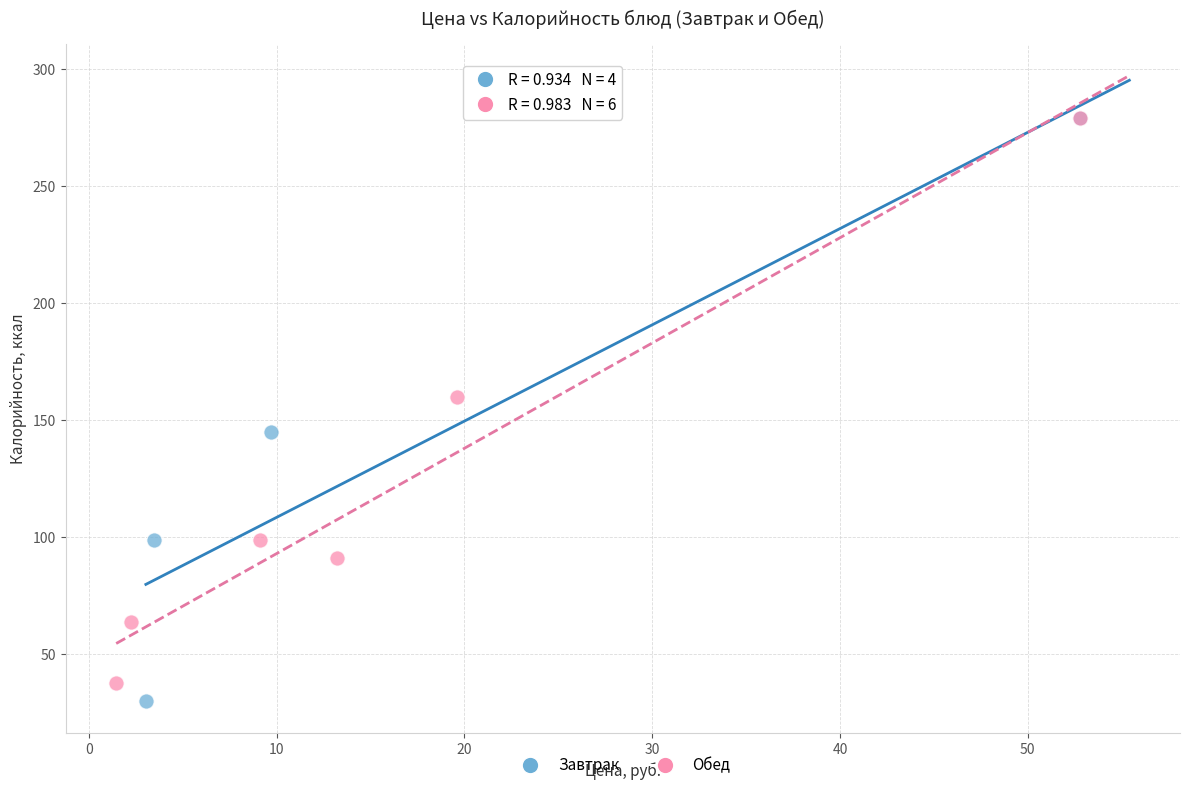

Which series has the largest Y range (max minus min)?

Завтрак